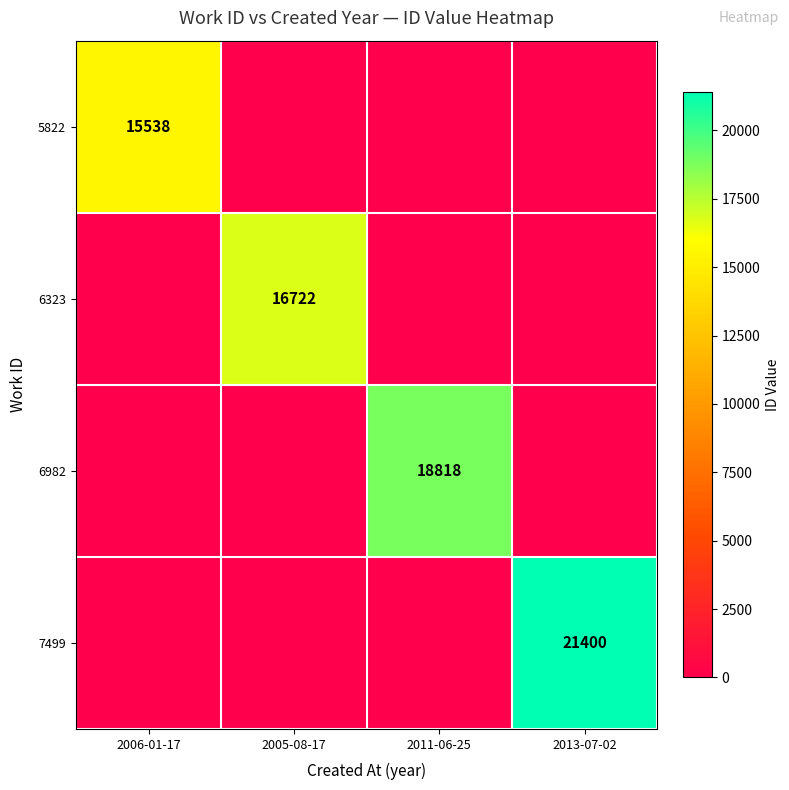

How many series are shown in this chart?

4